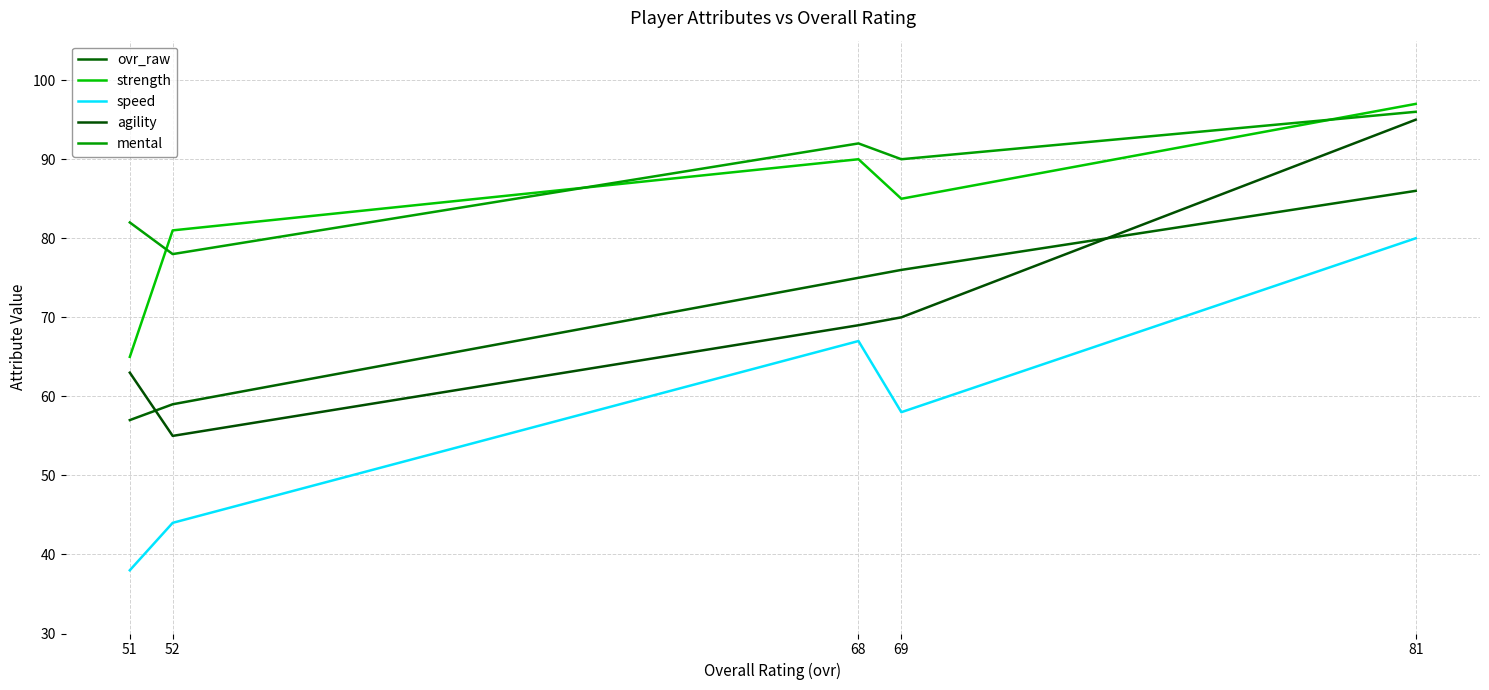

Is it true that mental equals 60 at 68?

False